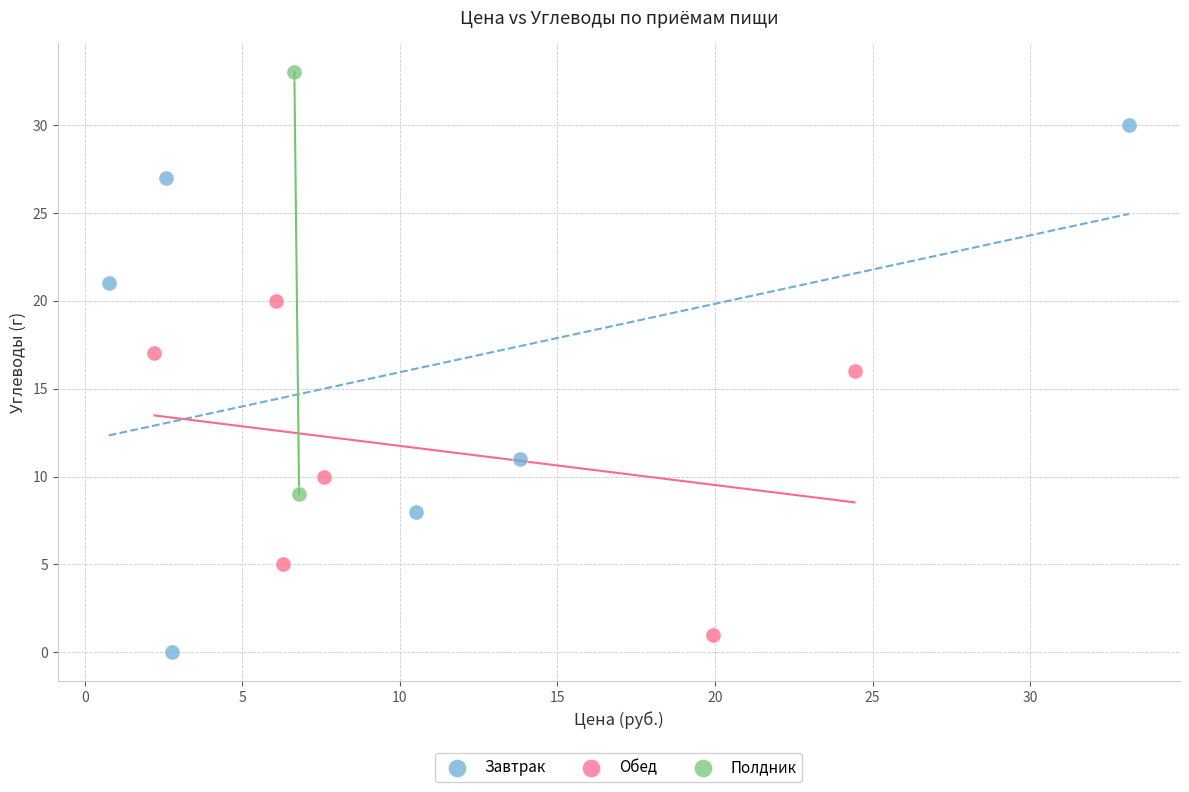

What are all the series names shown in the legend?

Завтрак, Обед, Полдник